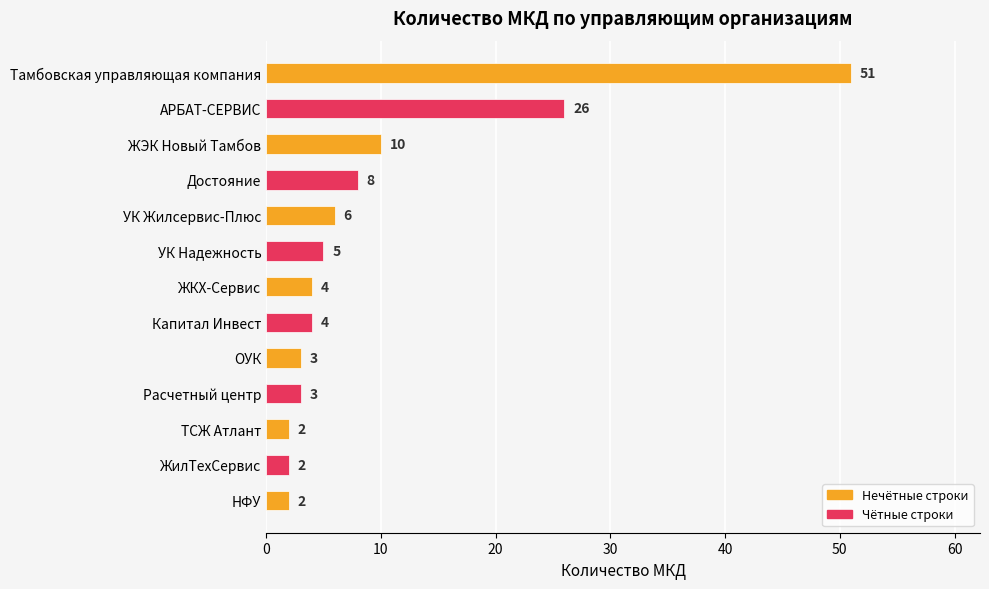

What is the average value?

10